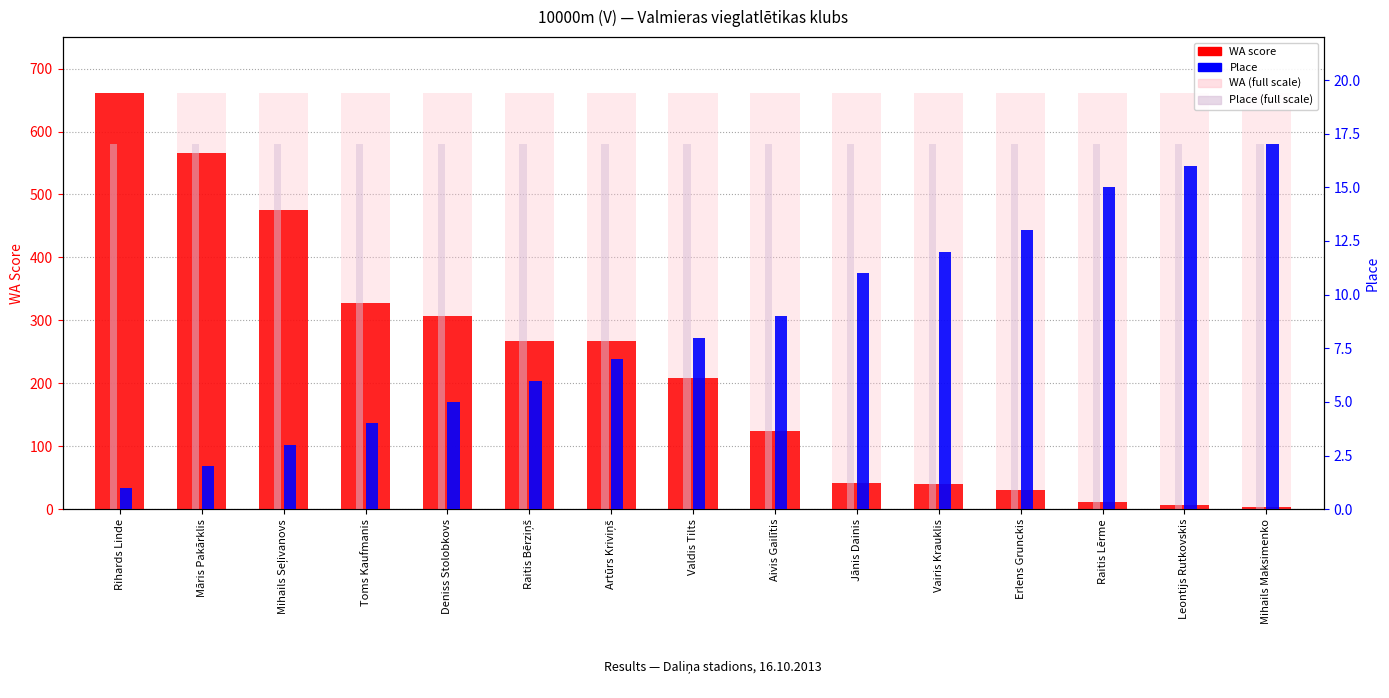

At how many categories does at least one series exceed 64?

15